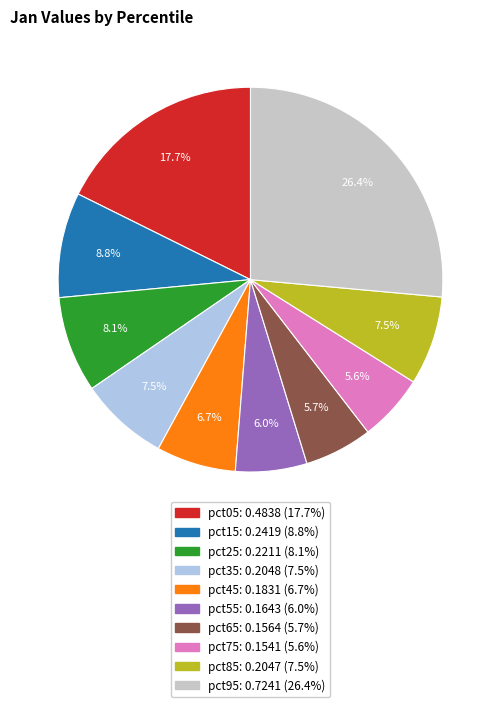

To the nearest percent, what percentage of the pie is pct25?

8%